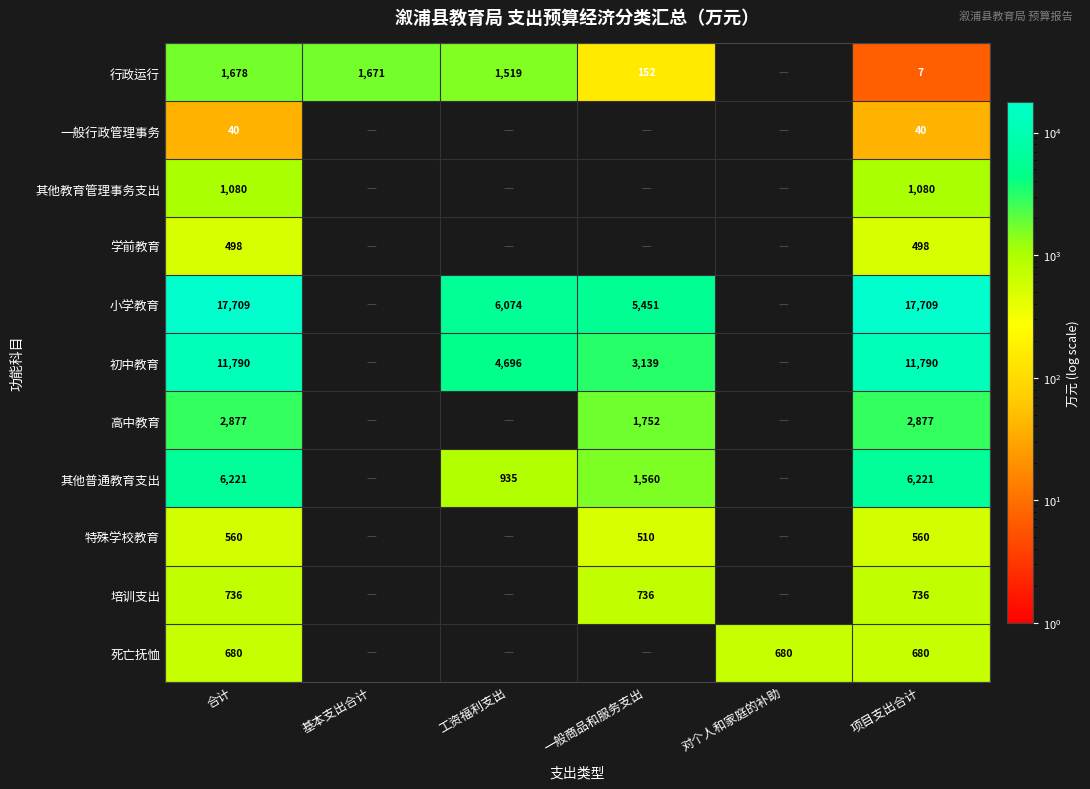

At 合计, list the series in order from smallest to largest.

一般行政管理事务, 学前教育, 特殊学校教育, 死亡抚恤, 培训支出, 其他教育管理事务支出, 行政运行, 高中教育, 其他普通教育支出, 初中教育, 小学教育